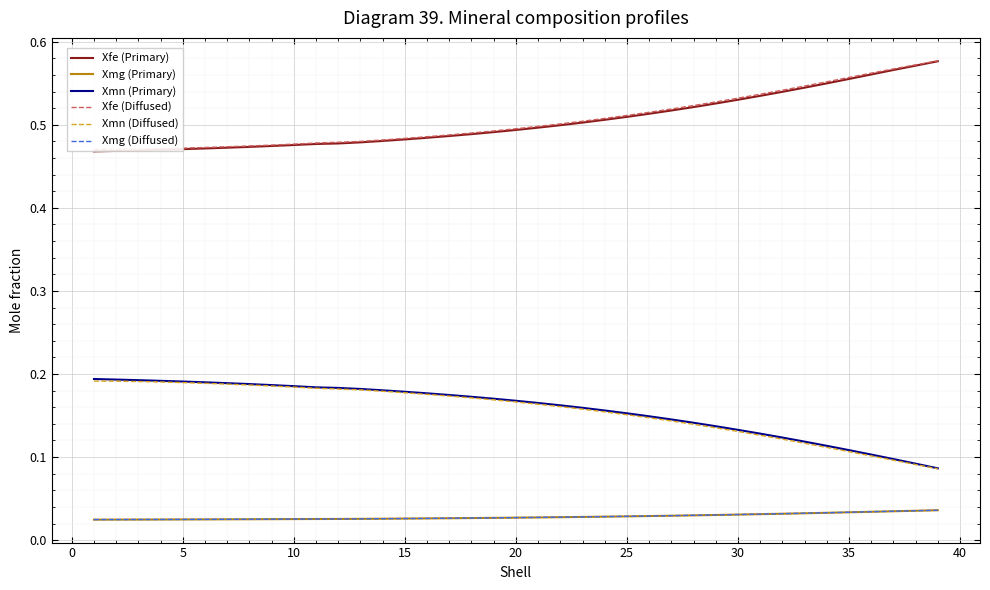

True or false: Xmg (Primary) and Xmg (Diffused) cross at least once.

False